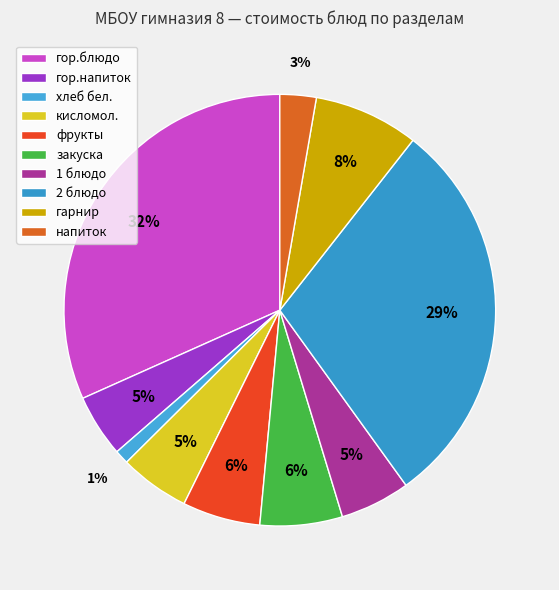

Which has a higher value, 2 блюдо or гор.напиток?

2 блюдо